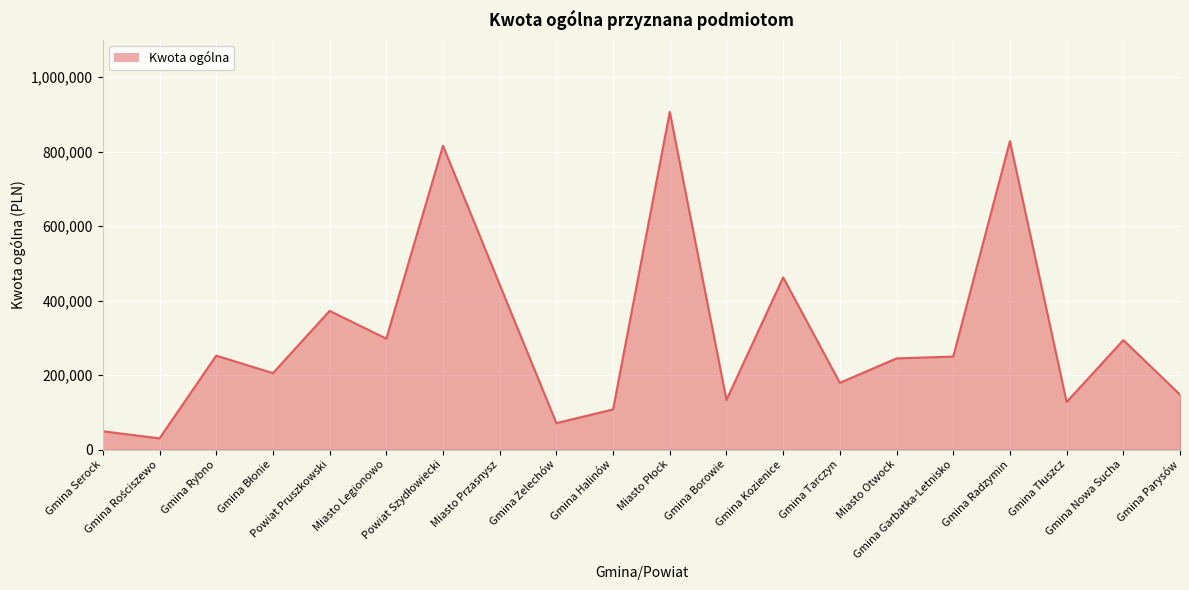

What is the minimum value shown in the chart?

30141.0